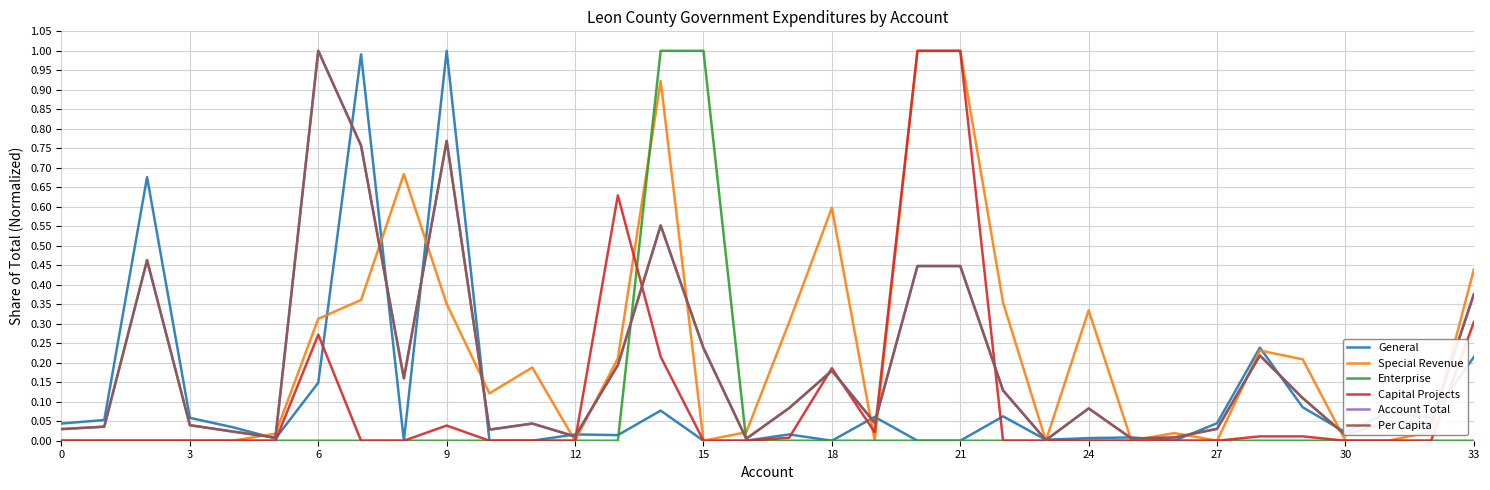

What is the maximum value for Account Total?

1.0